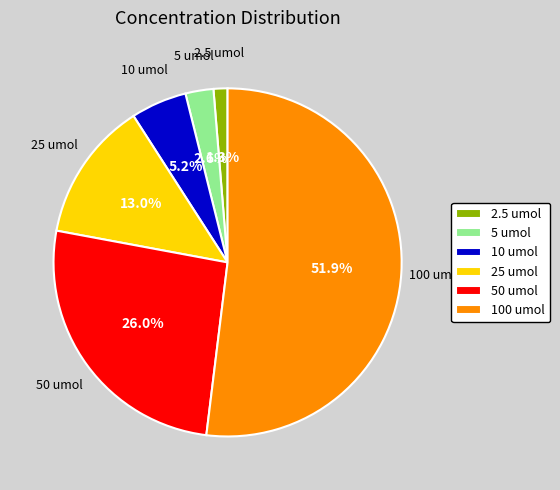

How many slices are in this pie chart?

6